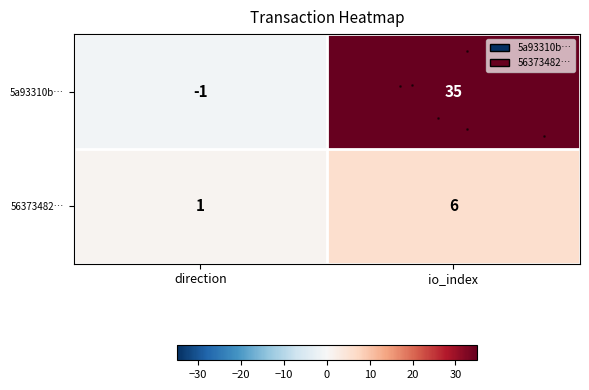

How many values in row_0 are above zero?

1